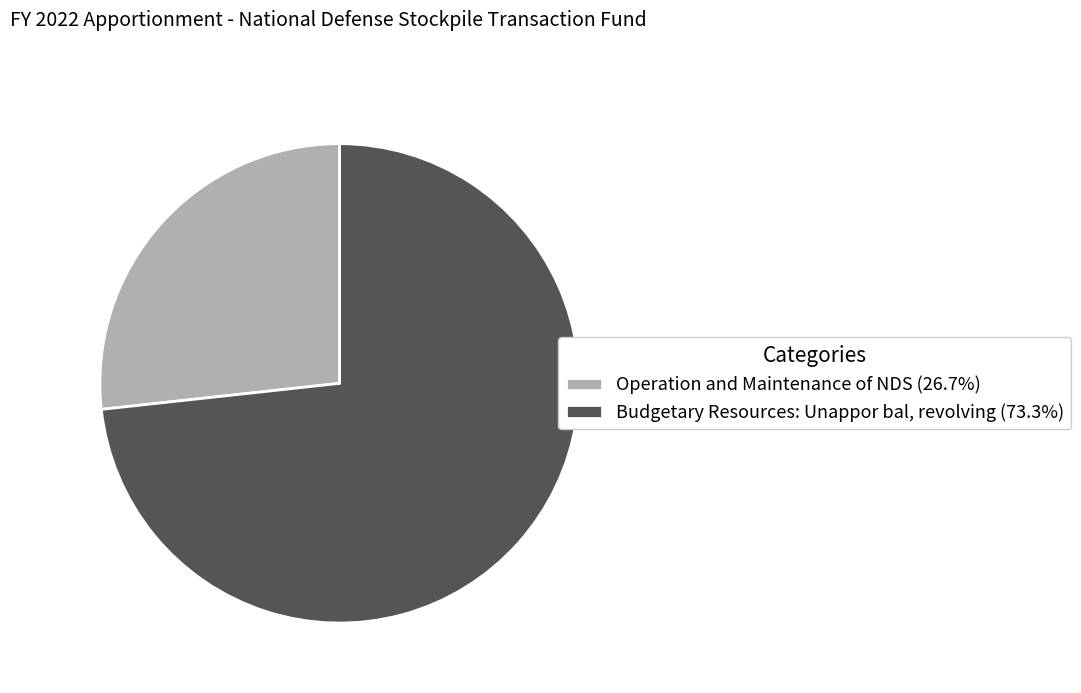

What is the ratio of the value at Operation and Maintenance of NDS (26.7%) to the value at Budgetary Resources: Unappor bal, revolving (73.3%)?

0.4